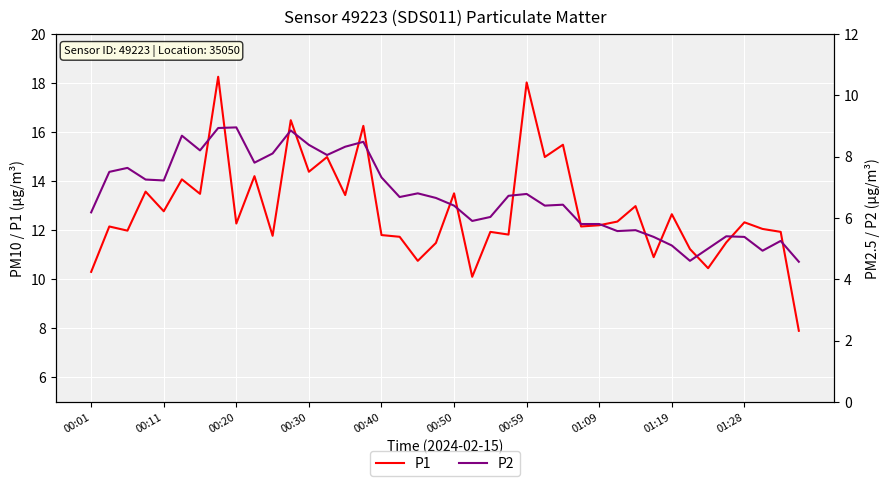

Reading left to right, extract all data points from this chart.

P1: 10.3	12.2	12.0	13.6	12.8	14.1	13.5	18.2	12.3	14.2	11.8	16.5	14.4	15.0	13.4	16.2	11.8	11.7	10.8	11.5	13.5	10.1	11.9	11.8	18.0	15.0	15.5	12.2	12.2	12.3	13.0	10.9	12.7	11.2	10.4	11.5	12.3	12.1	11.9	7.9
P2: 6.2	7.5	7.6	7.2	7.2	8.7	8.2	8.9	8.9	7.8	8.1	8.8	8.4	8.1	8.3	8.5	7.3	6.7	6.8	6.7	6.4	5.9	6.0	6.7	6.8	6.4	6.4	5.8	5.8	5.6	5.6	5.4	5.1	4.6	5.0	5.4	5.4	4.9	5.2	4.6